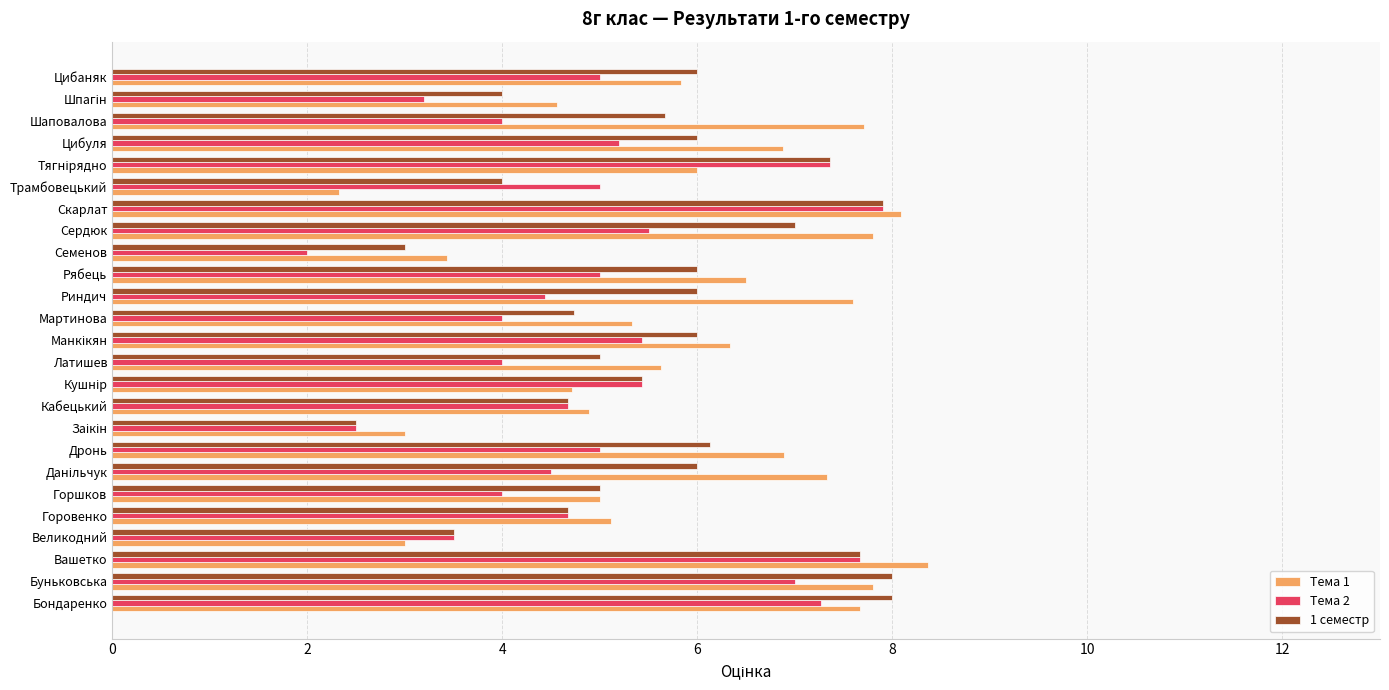

Which category has the highest value across all series?

Вашетко